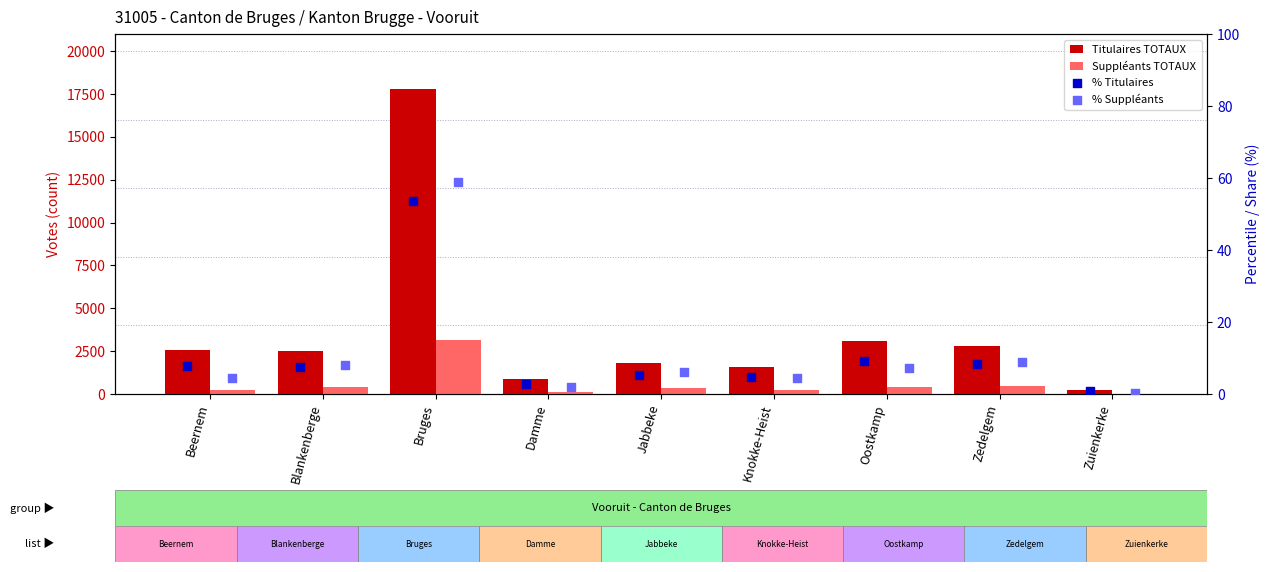

Which series reaches the minimum Y coordinate?

% Suppléants